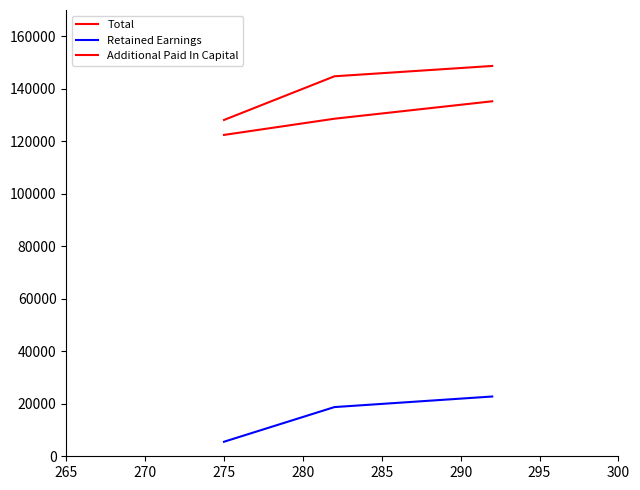

What is the difference between the maximum and minimum values in the Additional Paid In Capital series?

12813